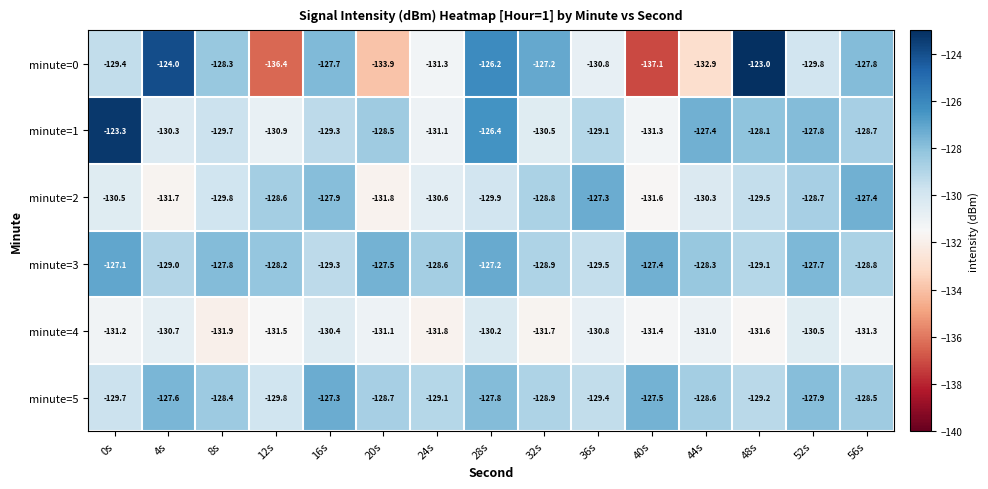

What is the difference between the highest and lowest values at 20s?

6.4